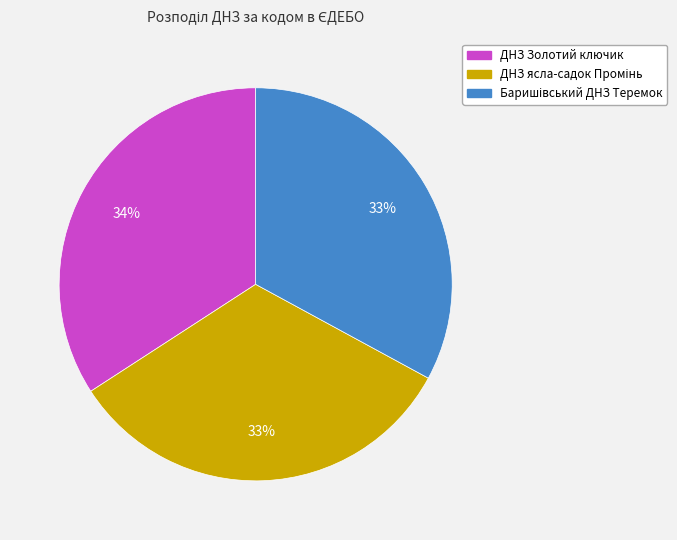

How many segments does this pie chart have?

3